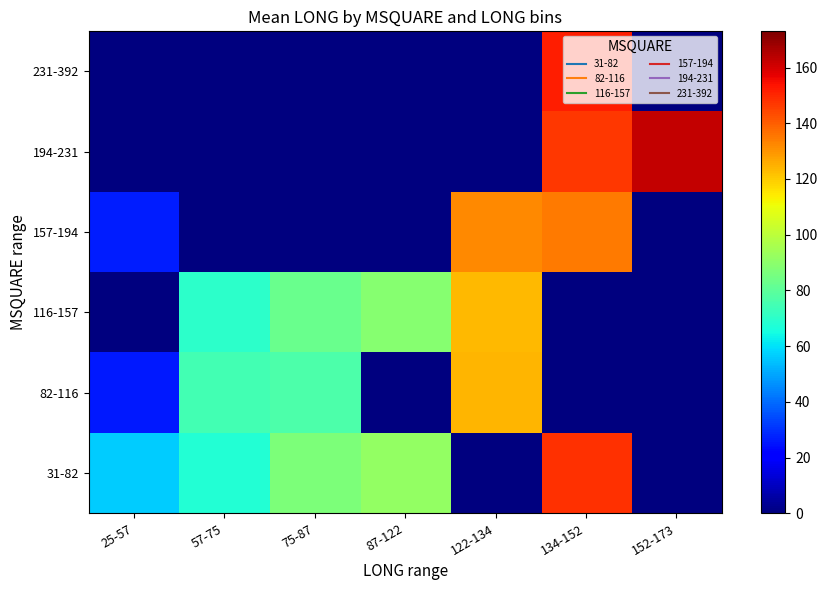

How many series are shown in this chart?

6